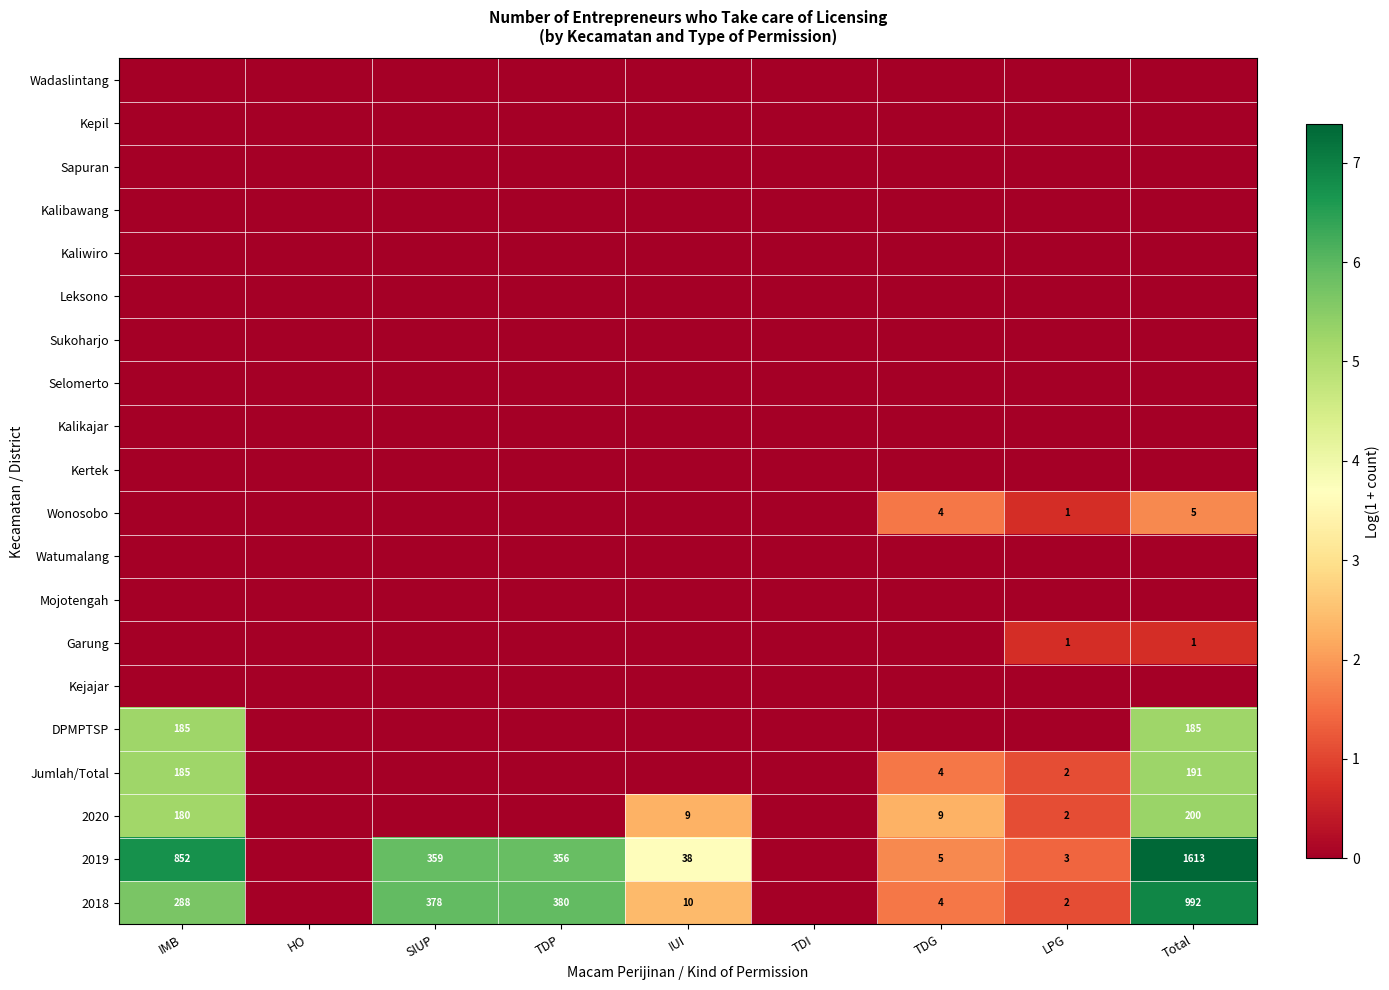

Count the number of categories in the chart.

9